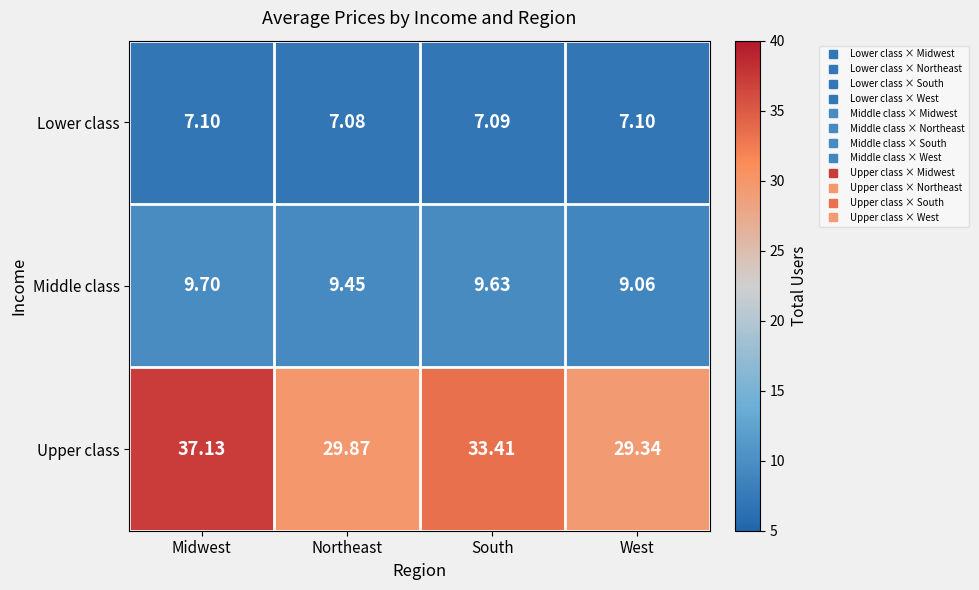

Rank the series at West from lowest to highest value.

Lower class, Middle class, Upper class